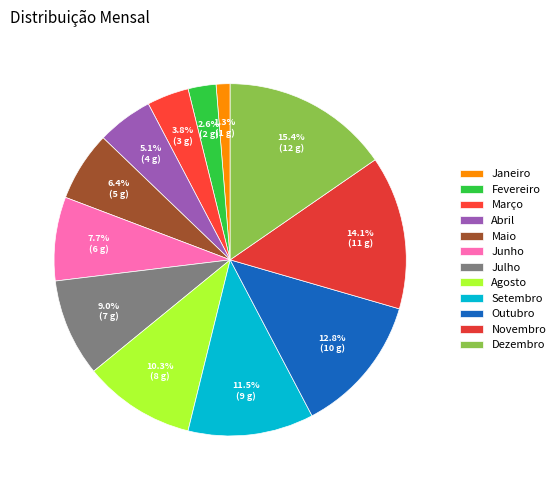

To the nearest percent, what is the difference between the Janeiro and Maio slice percentages?

5%